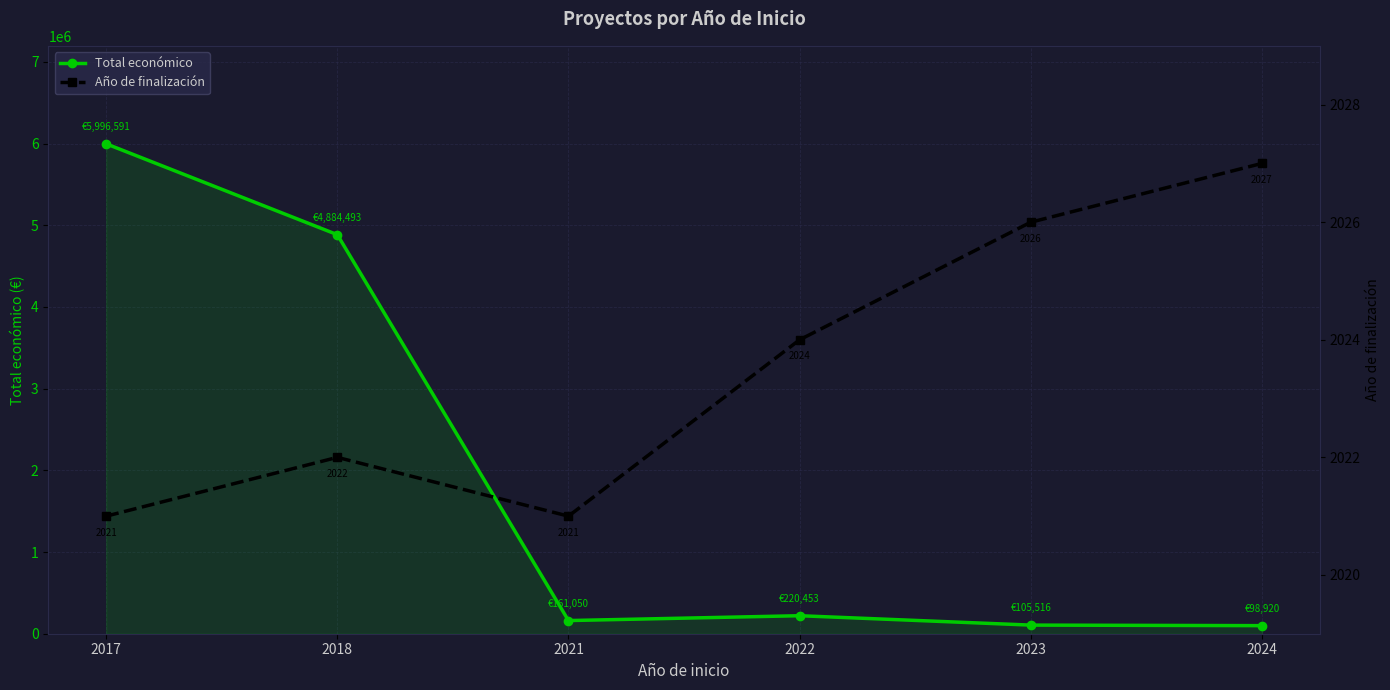

In Año de finalización, how many points are lower than both neighbors (excluding endpoints)?

1